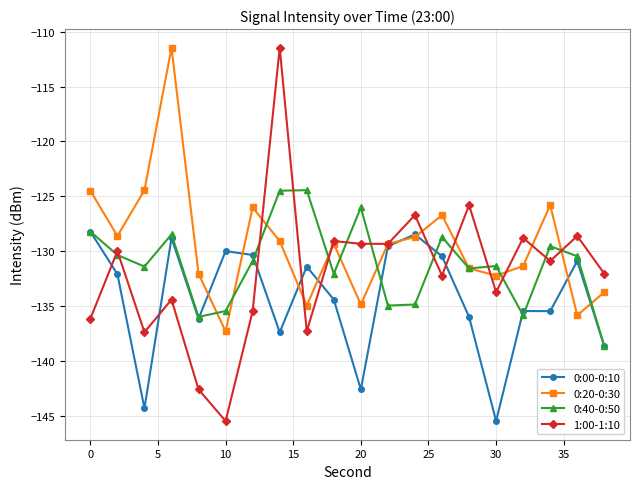

What is the value of the 0:00-0:10 point at the 4th from the left?

-128.8